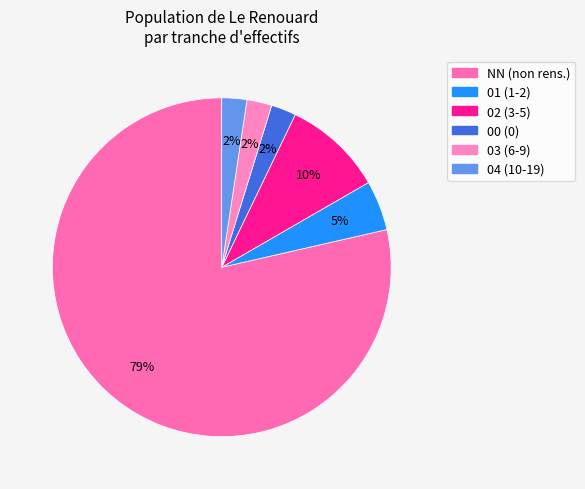

How many slices are in this pie chart?

6